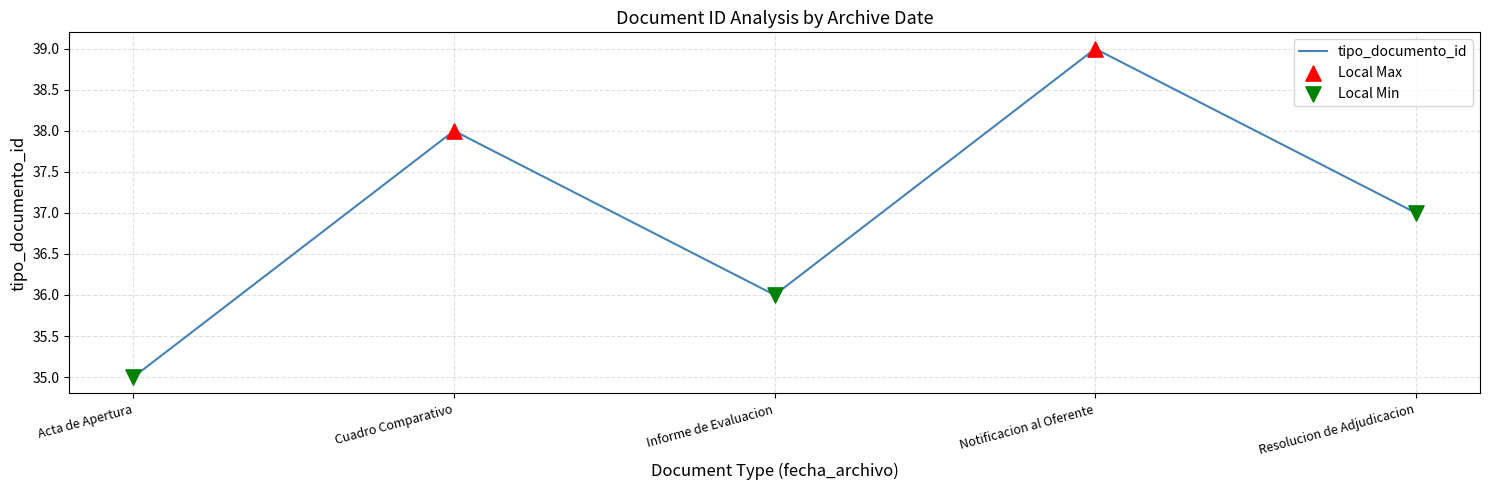

What is the lowest value of the tipo_documento_id series?

35.0